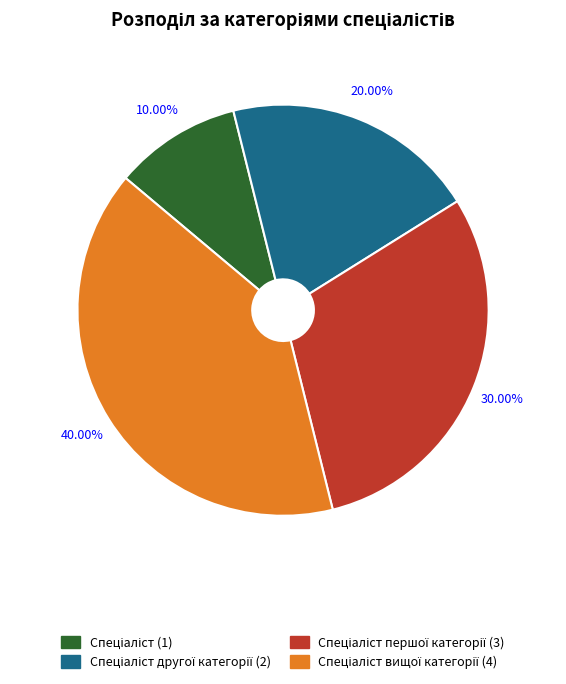

Is there a majority slice in this chart?

No